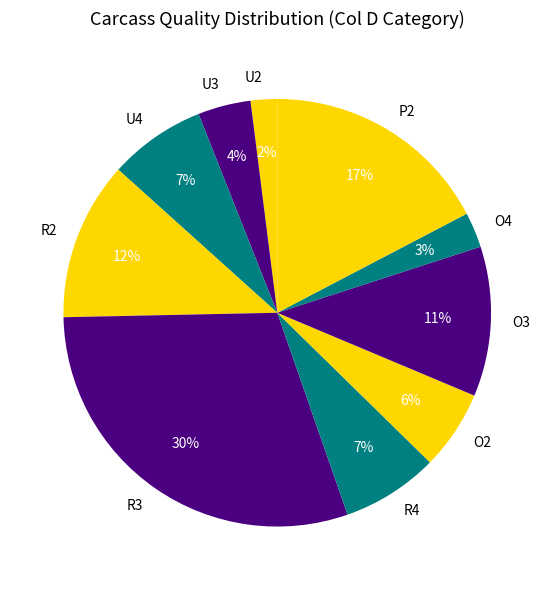

The R3 slice represents 30% of the pie. True or false?

True